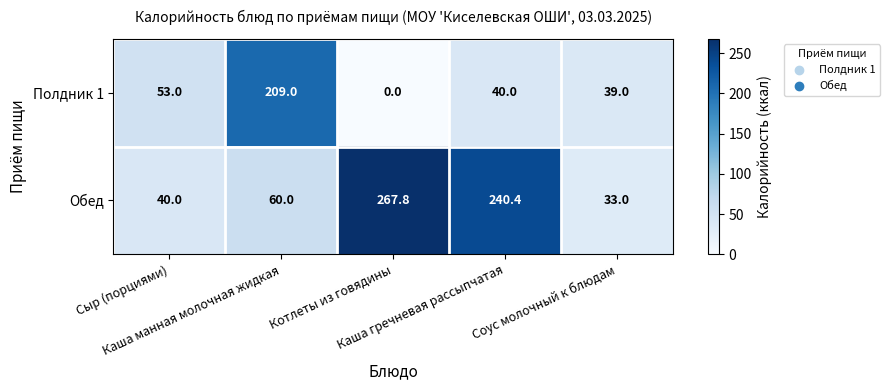

What is the spread (max minus min) of values at Каша манная молочная жидкая?

149.0